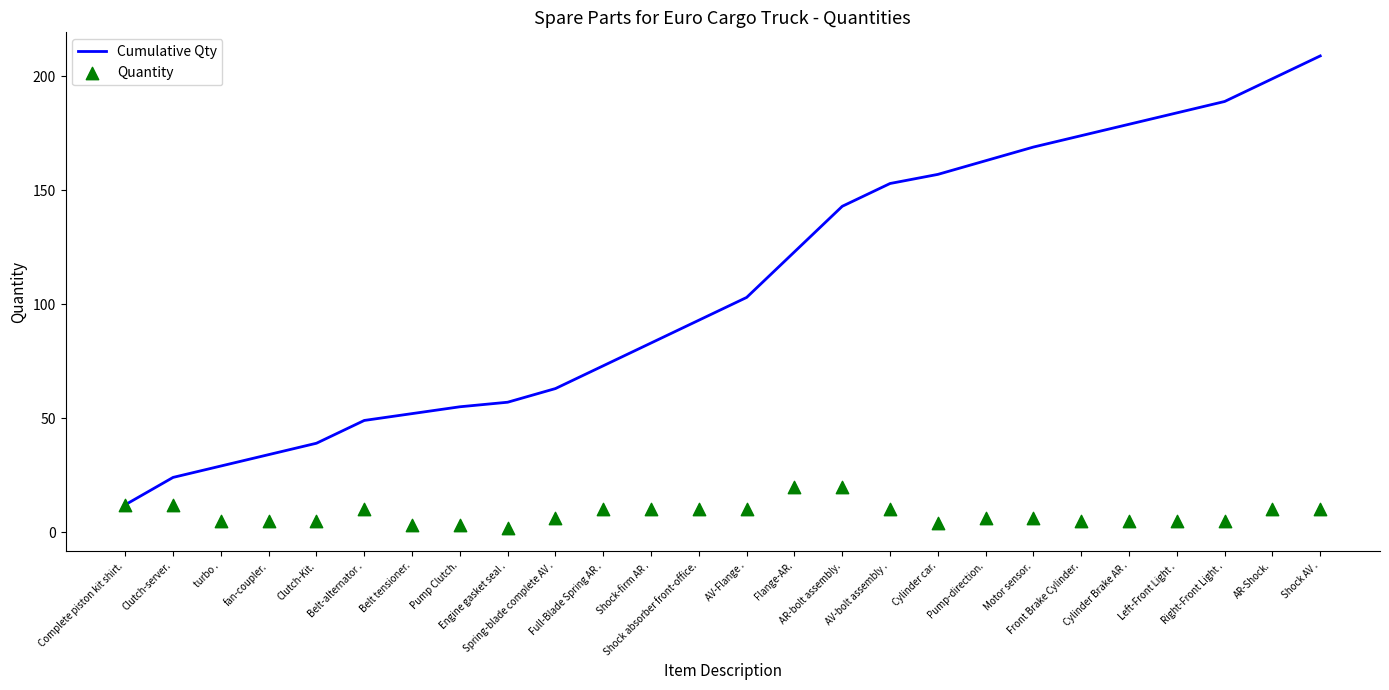

Which series contains the highest Y value?

Cumulative Qty